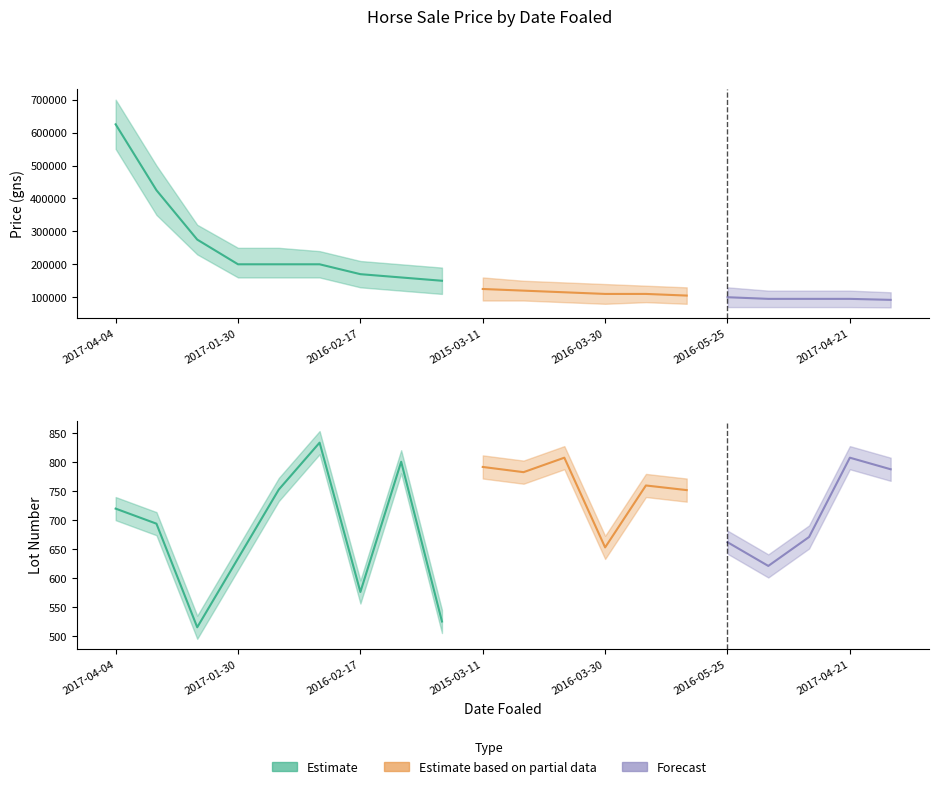

True or false: Lower Price and Upper Price intersect in this chart.

False